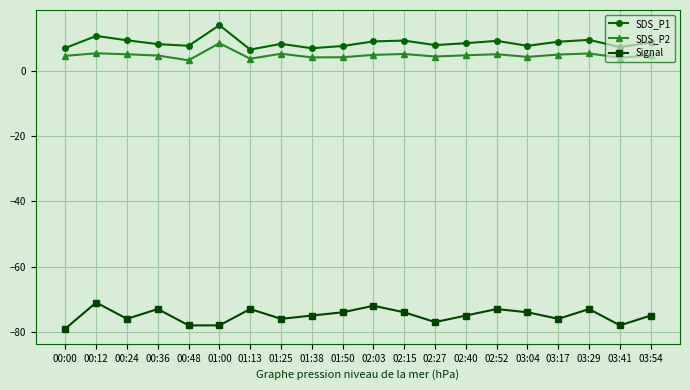

Which category has the highest value in the SDS_P1 series?

01:00